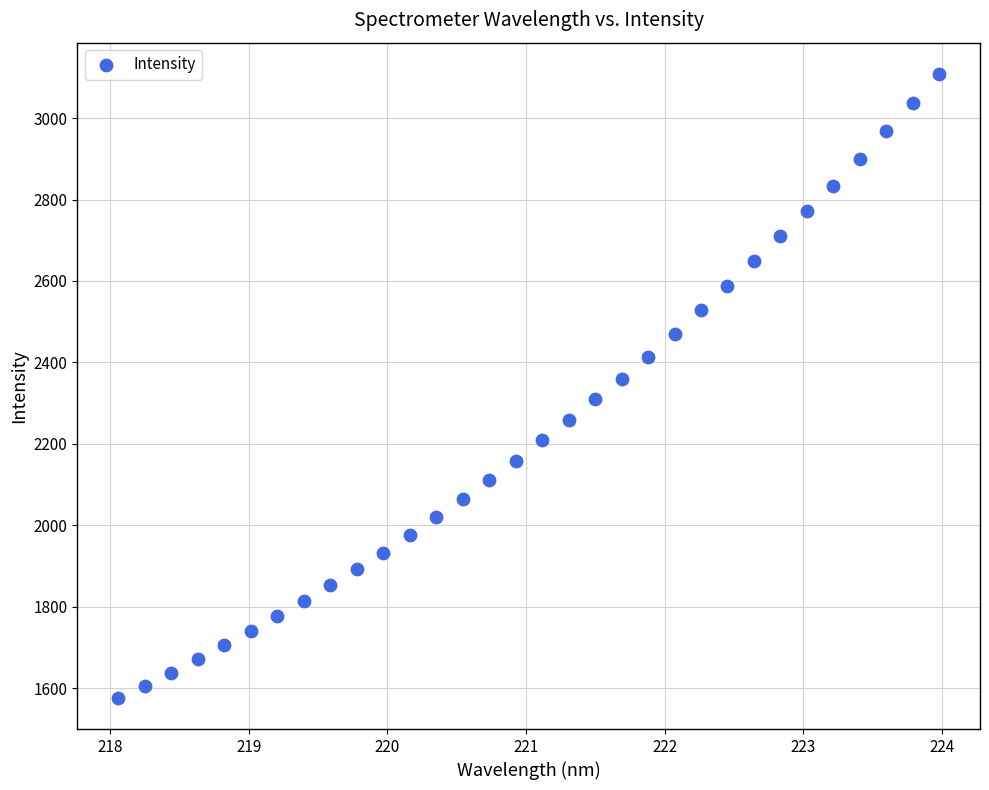

What is the range of Y values (max minus min)?

1533.0